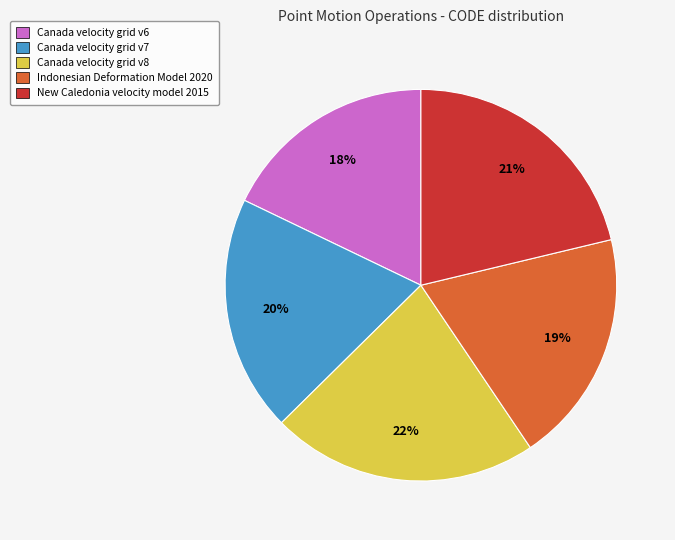

How many slices are in this pie chart?

5